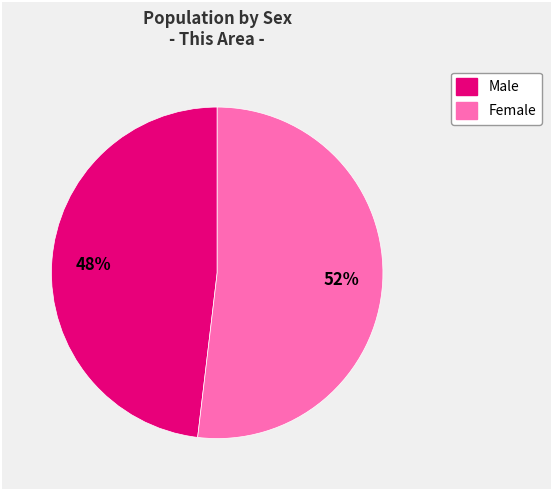

Which has a higher value, Female or Male?

Female